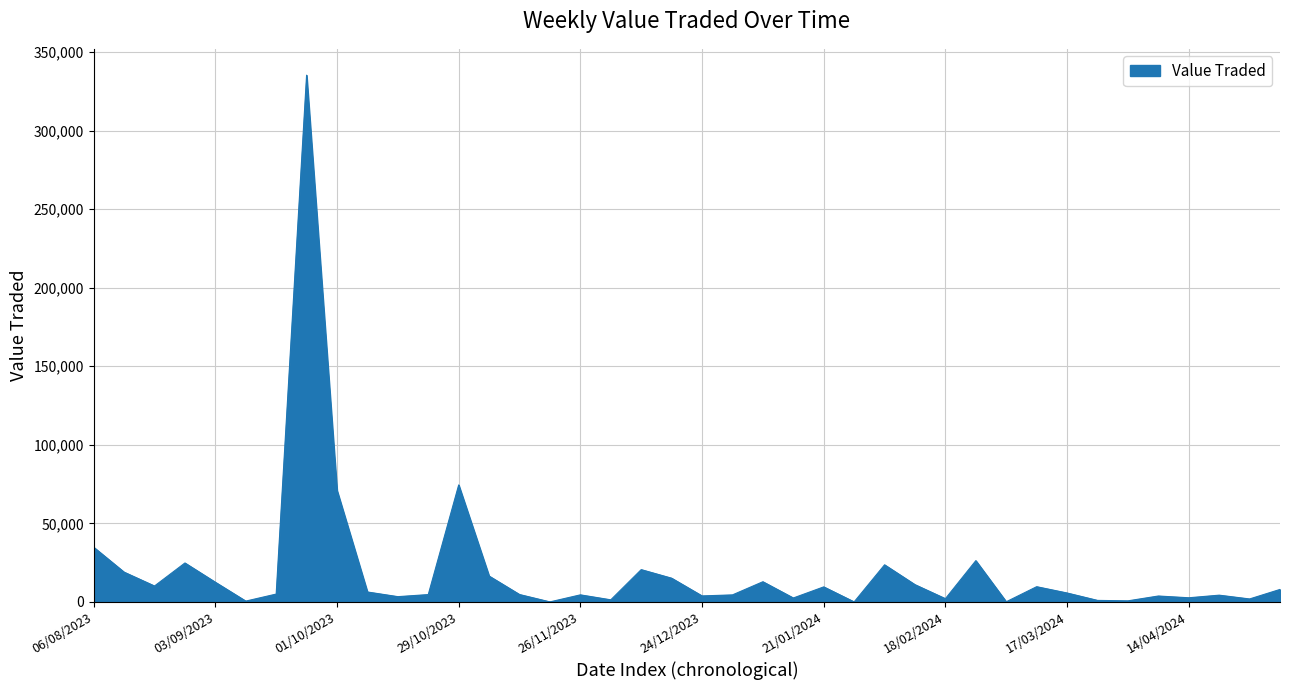

What is the difference between the maximum and minimum values?

335303